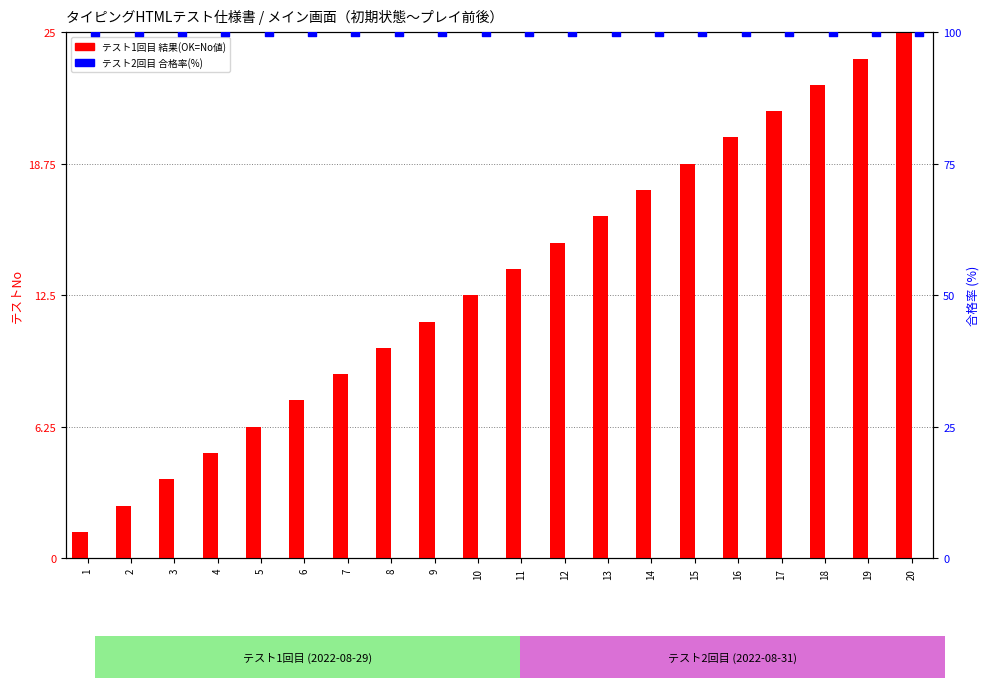

Which series reaches the minimum Y coordinate?

テスト1回目(OK count)